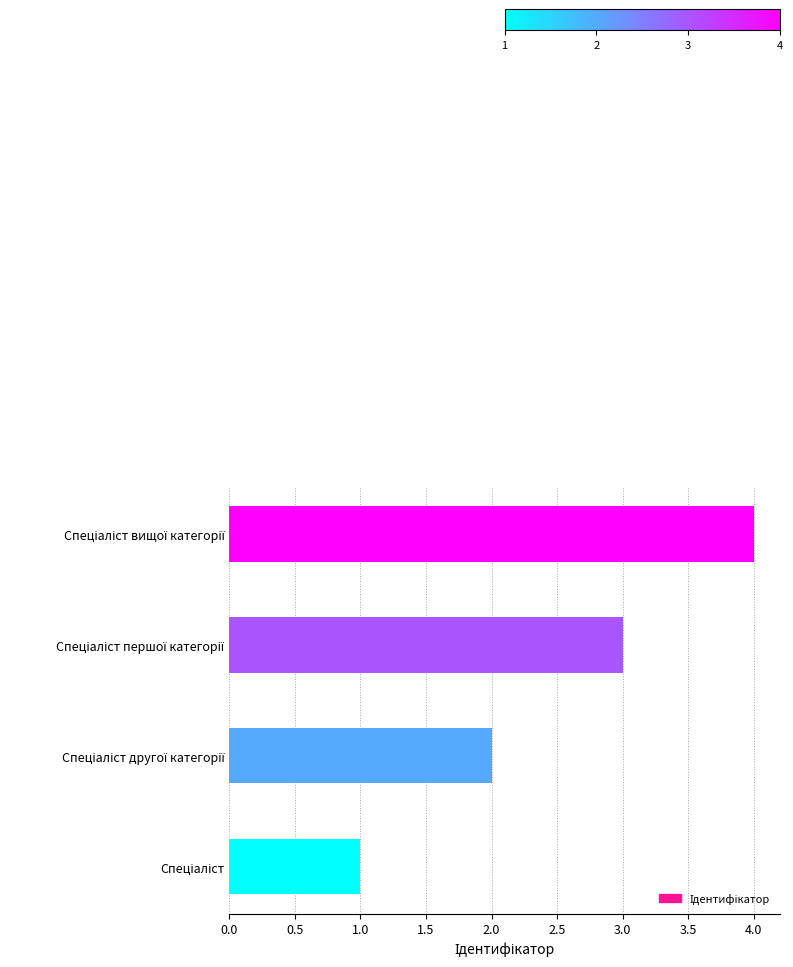

How many values are below 3?

2